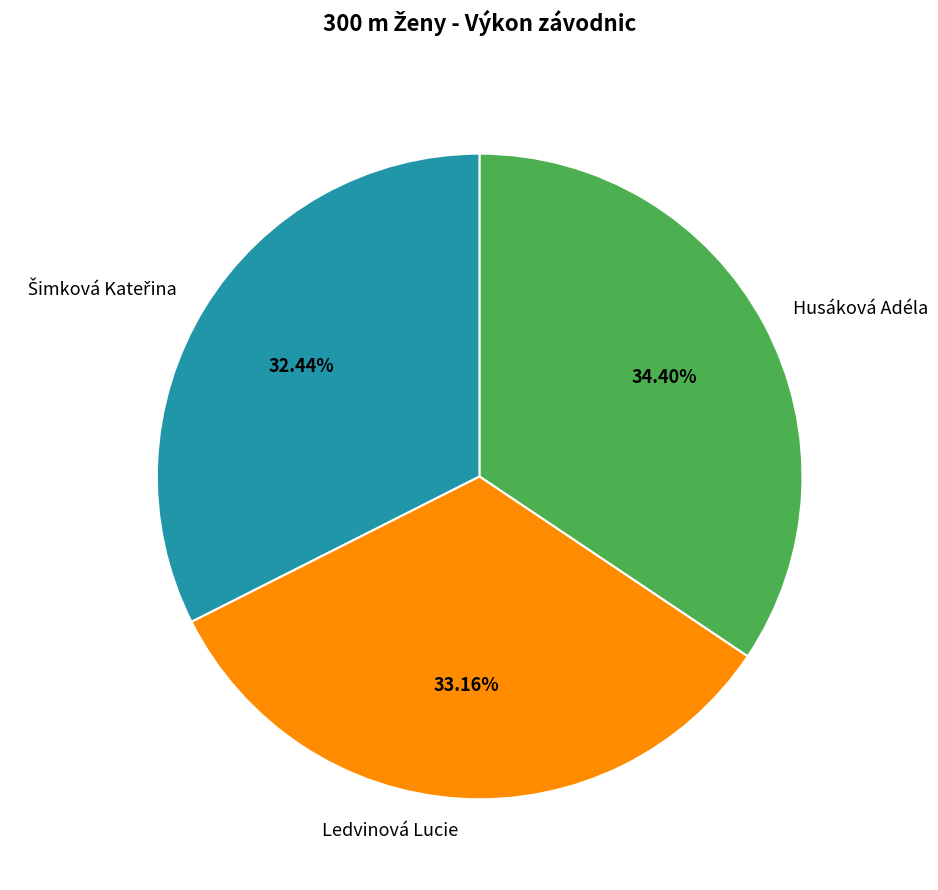

Does any single category account for the majority?

No